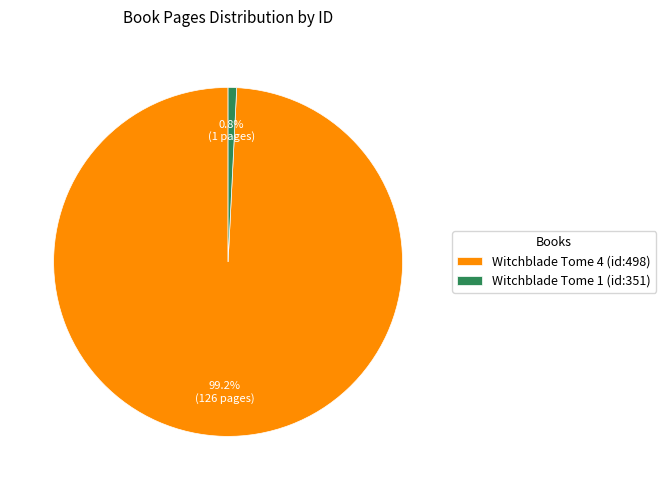

Does Witchblade Tome 4 (id:498) account for over 50% of the chart?

Yes